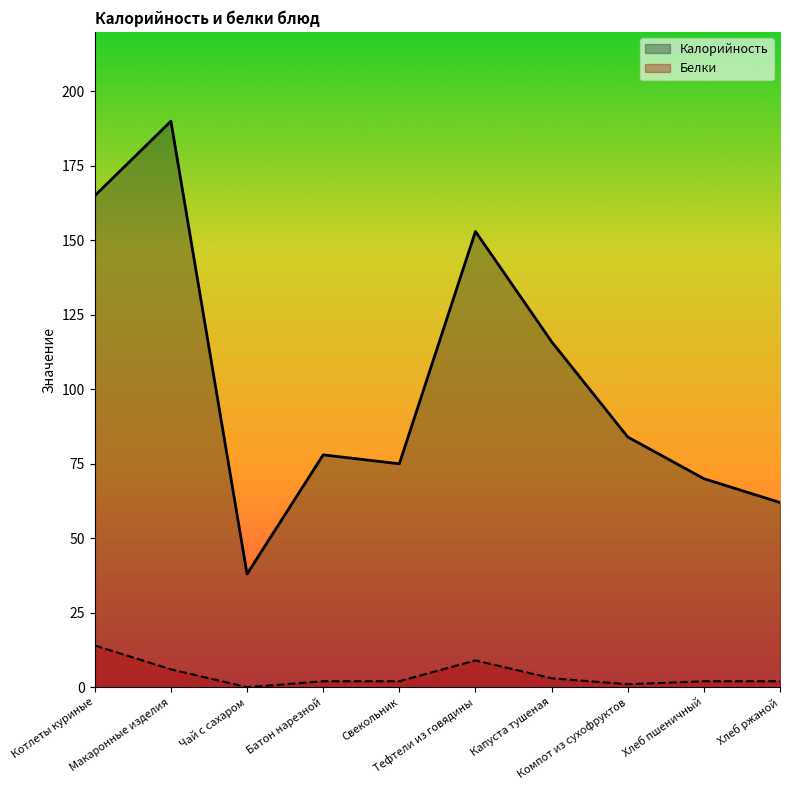

How many interior local peaks does the Калорийность series have?

3